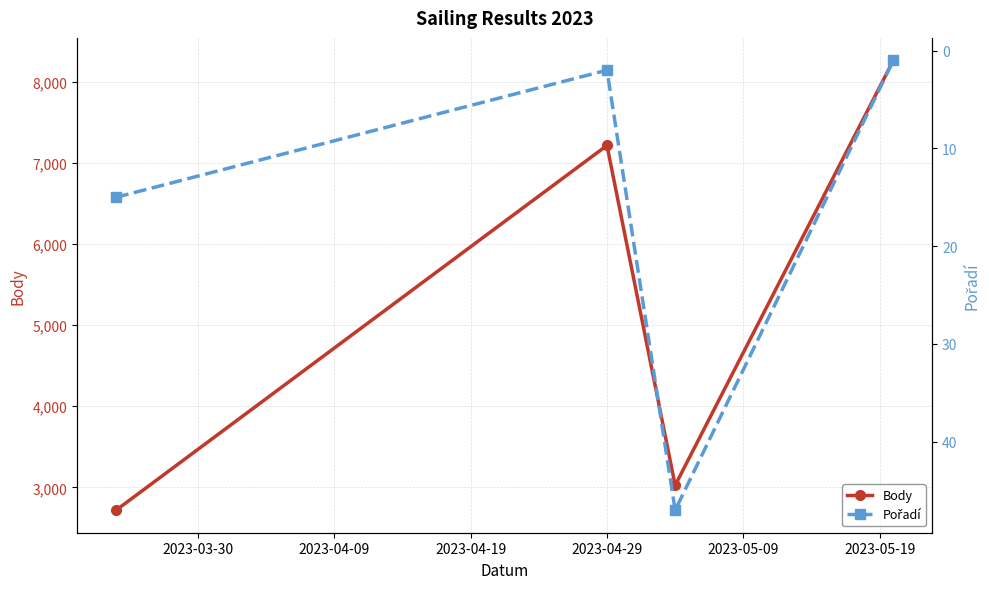

What is the maximum value shown in the chart?

8261